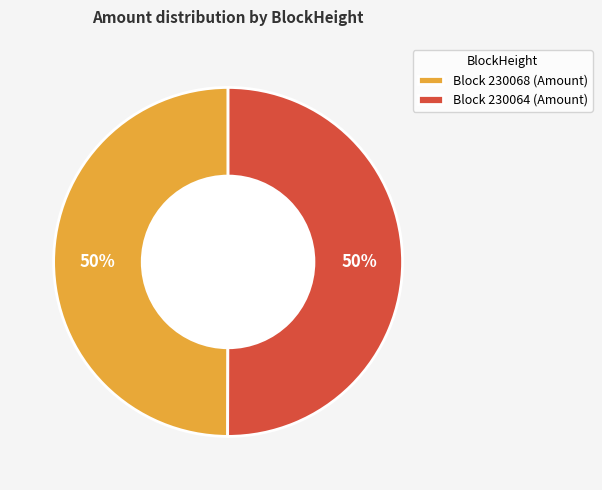

To the nearest percent, what is the average slice percentage?

50%